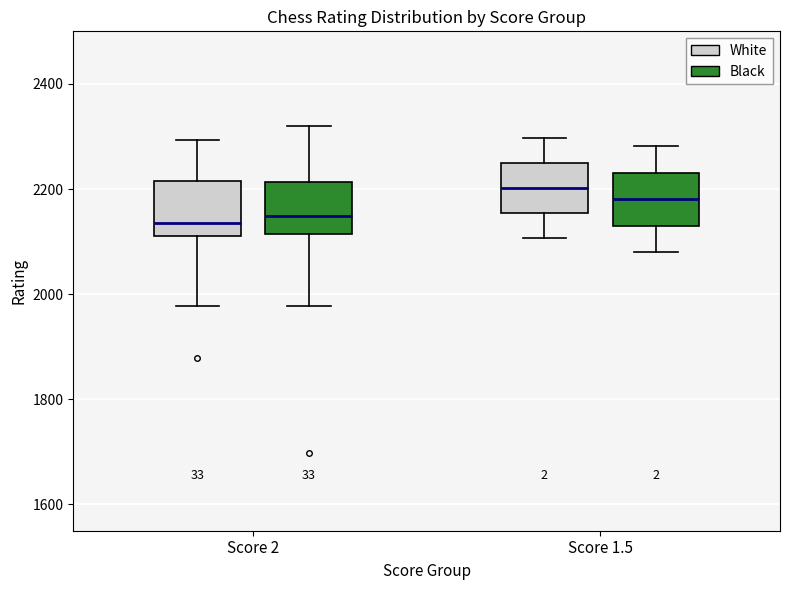

Reading left to right, read every box against the y-axis: the position of its median line, the range the box covers, and the ends of its whiskers. The values are not printed on the chart, so give them approximately, as read against the axis.

Score 2 (White): median 2140, box 2120 to 2220, whiskers 1980 to 2300
Score 2 (Black): median 2140, box 2120 to 2220, whiskers 1980 to 2320
Score 1.5 (White): median 2200, box 2160 to 2260, whiskers 2100 to 2300
Score 1.5 (Black): median 2180, box 2140 to 2240, whiskers 2080 to 2280